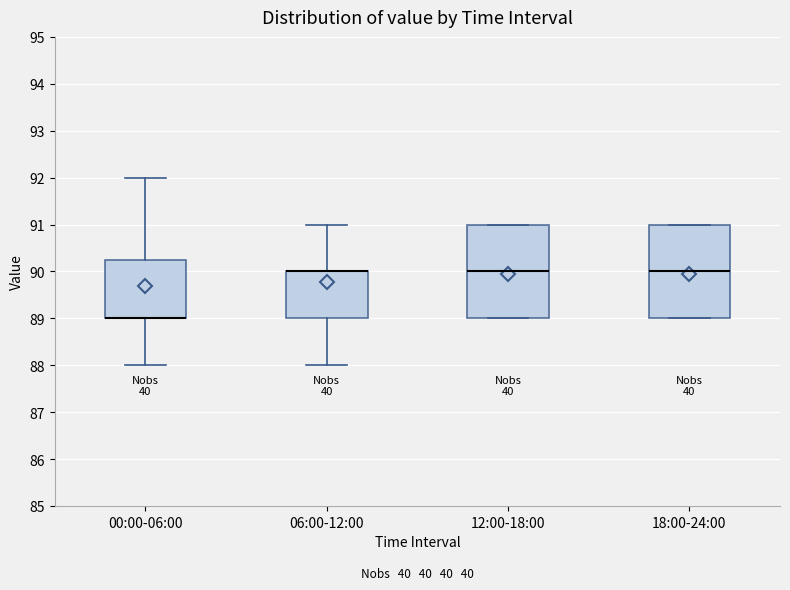

Reading left to right, read every box against the y-axis: the position of its median line, the range the box covers, and the ends of its whiskers. The values are not printed on the chart, so give them approximately, as read against the axis.

00:00-06:00: median 89.0 (drawn on the box's lower edge), box 89.0 to 90.3, whiskers 88.0 to 92.0
06:00-12:00: median 90.0 (drawn on the box's upper edge), box 89.0 to 90.0, whiskers 88.0 to 91.0
12:00-18:00: median 90.0, box 89.0 to 91.0, whiskers 89.0 to 91.0
18:00-24:00: median 90.0, box 89.0 to 91.0, whiskers 89.0 to 91.0